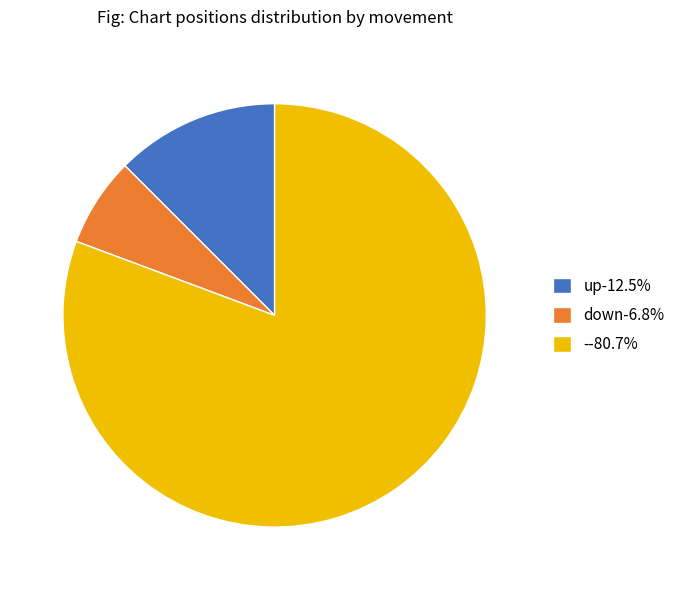

Count the number of slices in the pie.

3